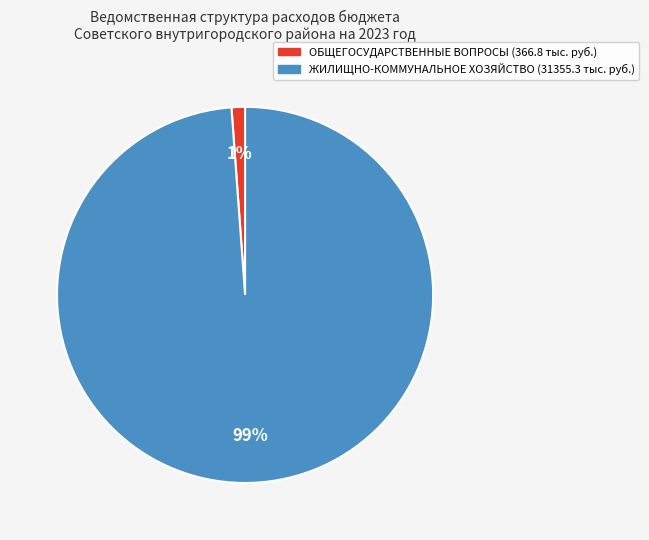

True or false: ОБЩЕГОСУДАРСТВЕННЫЕ ВОПРОСЫ accounts for 11% of the total.

False